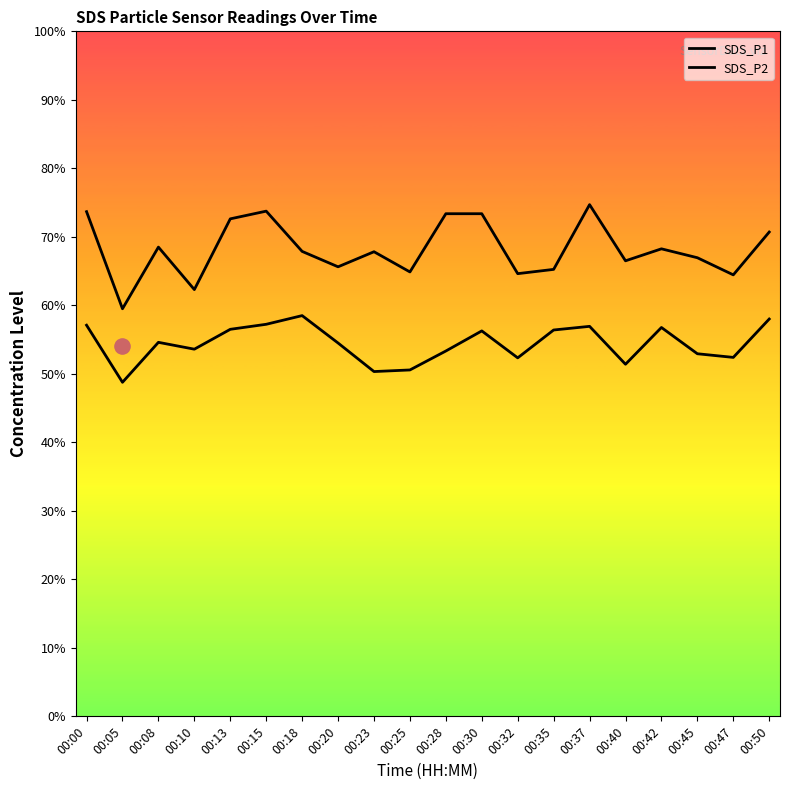

Which series reaches the minimum Y coordinate?

SDS_P2